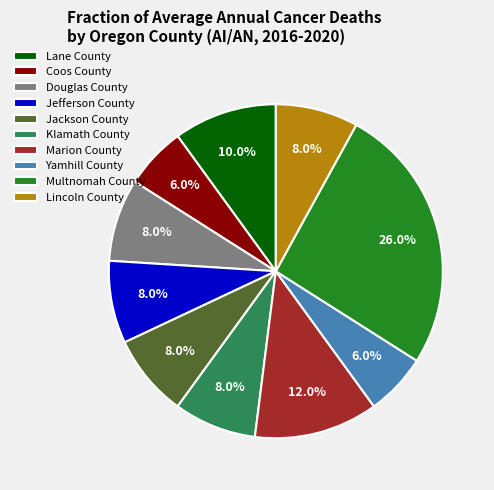

What is the ratio of the value at Douglas County to the value at Marion County?

0.7